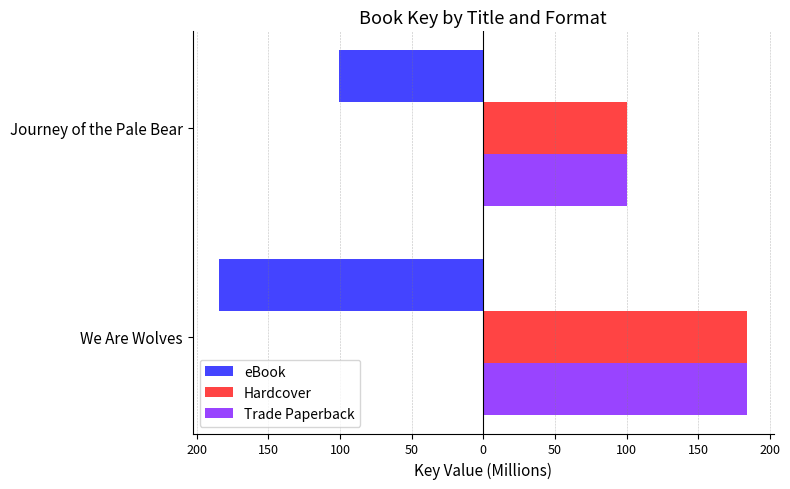

What is the value of the eBook bar at the 1st from the left?

-184.4